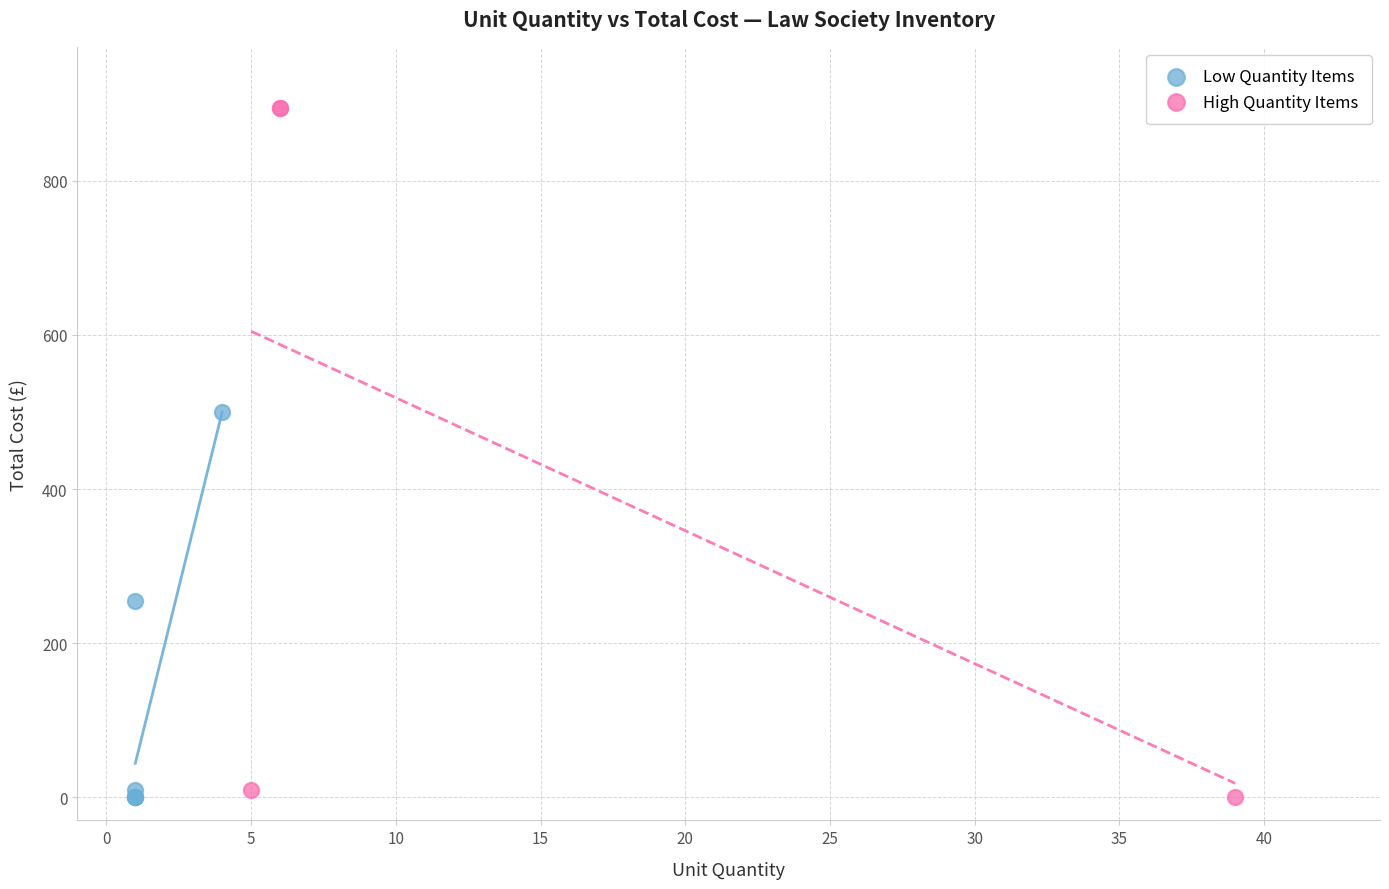

Which series reaches the maximum Y coordinate?

High Quantity Items